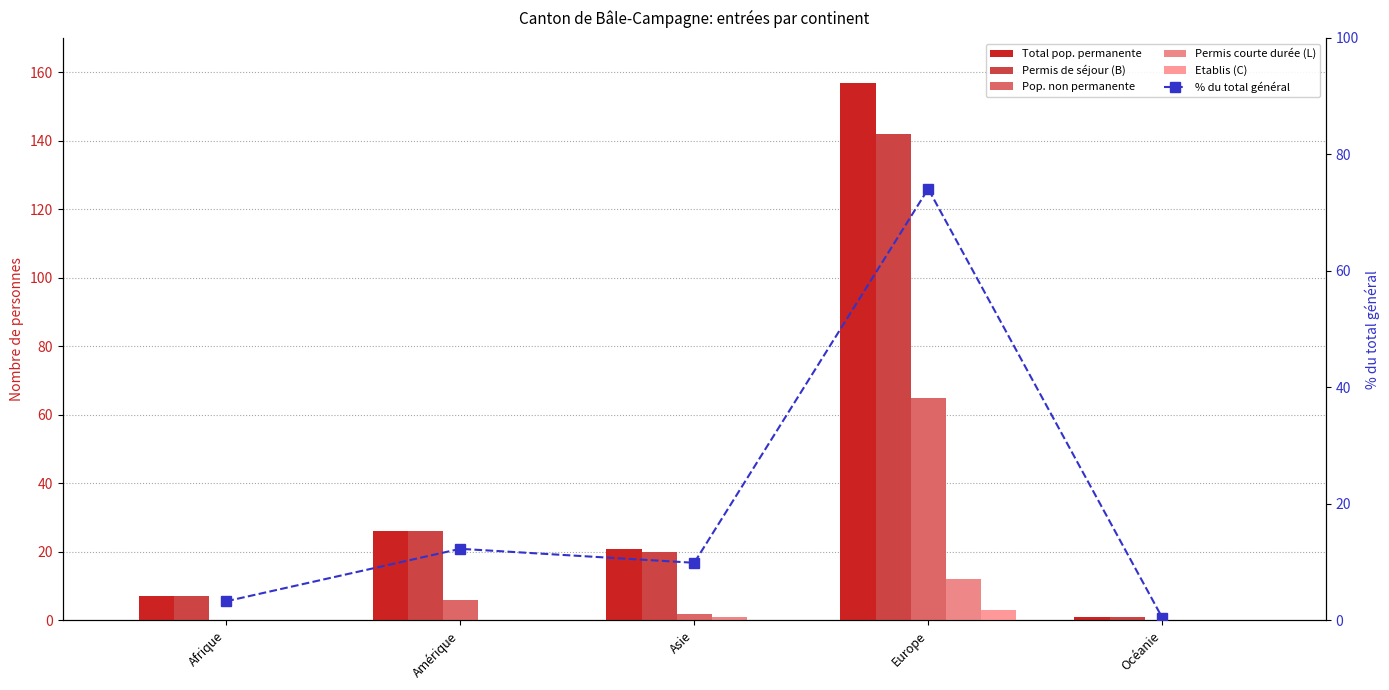

How many values in the Total pop. permanente series exceed 21?

2